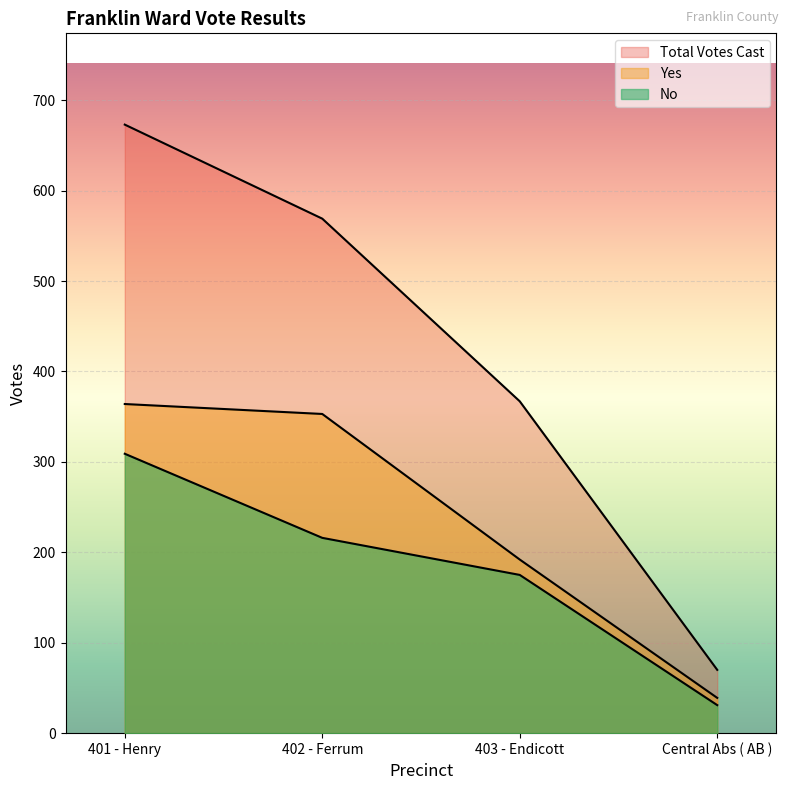

At which category is the sum across all series the highest?

401 - Henry